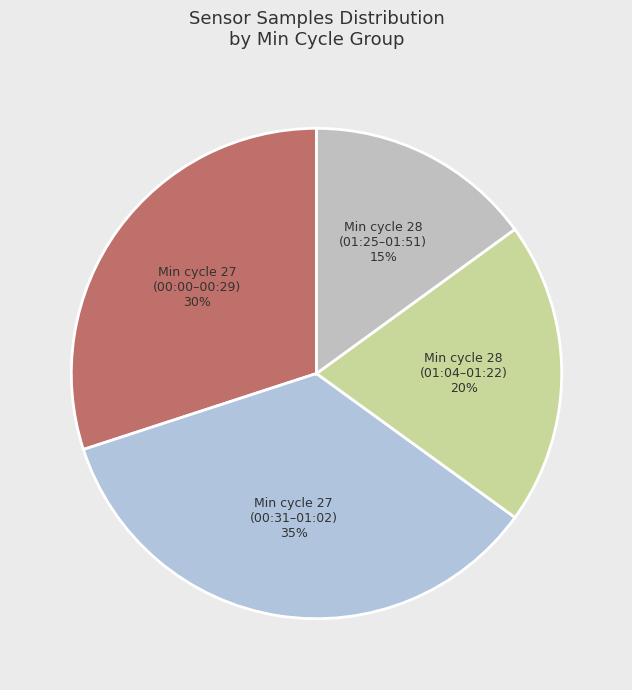

What percentage is the Min cycle 28 (01:04–01:22) slice, to the nearest percent?

20%